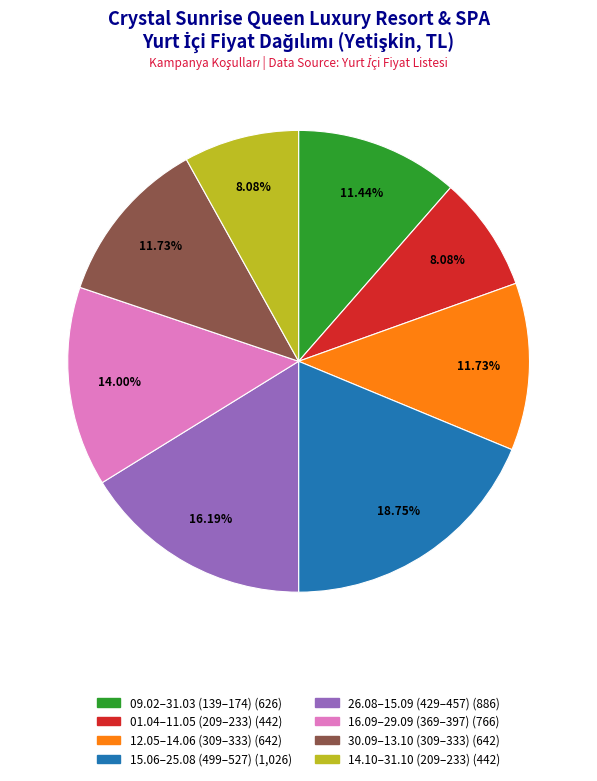

Does any single category account for the majority?

No